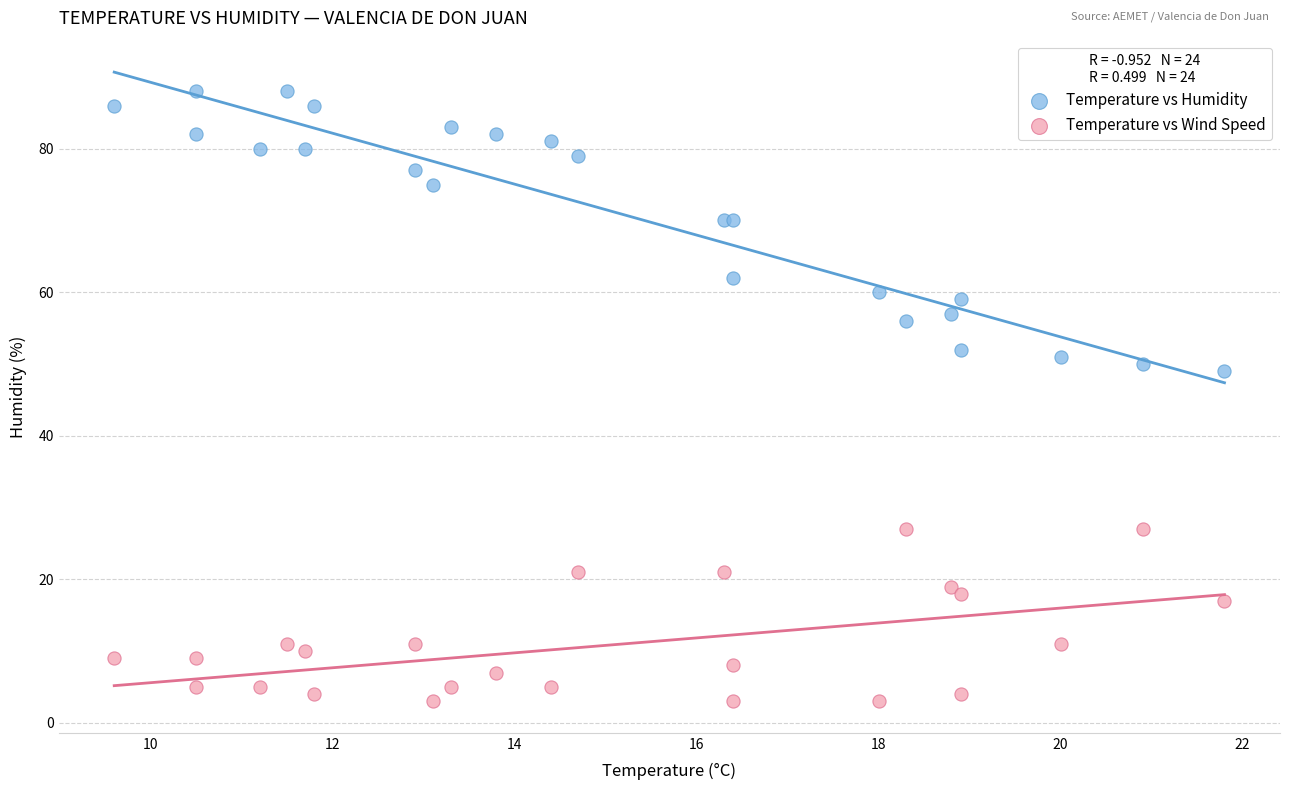

Which series has the largest Y range (max minus min)?

Temperature vs Humidity